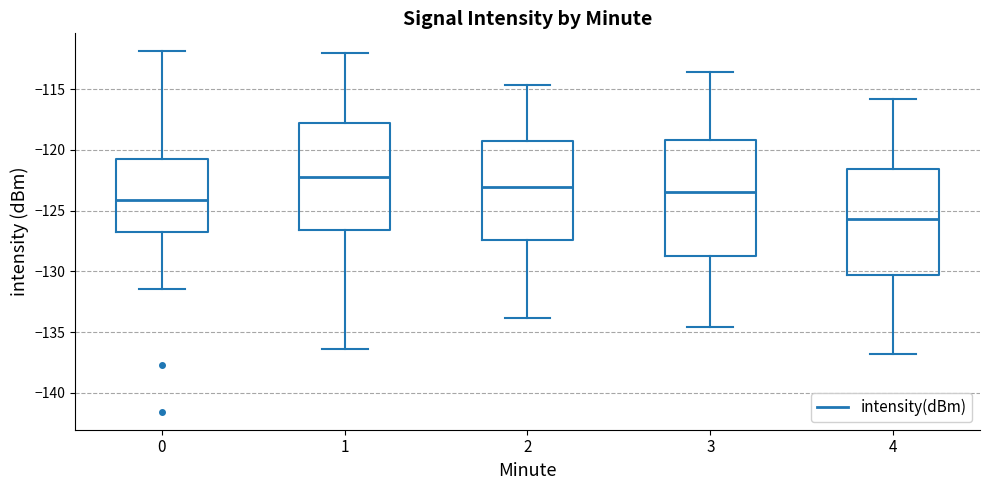

Reading left to right, transcribe this box plot: for each box, give where its median line is, the range the box spans, and where its two whiskers end, as read against the y-axis. The values are not printed on the chart, so give them approximately, as read against the axis.

0: median -124.0, box -126.5 to -120.5, whiskers -131.5 to -112.0
1: median -122.0, box -126.5 to -118.0, whiskers -136.5 to -112.0
2: median -123.0, box -127.5 to -119.5, whiskers -134.0 to -114.5
3: median -123.5, box -128.5 to -119.0, whiskers -134.5 to -113.5
4: median -125.5, box -130.5 to -121.5, whiskers -137.0 to -116.0